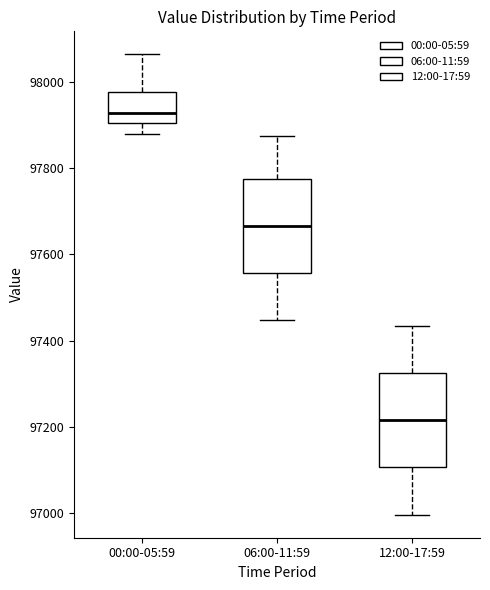

Reading left to right, transcribe this box plot: for each box, give where its median line is, the range the box spans, and where its two whiskers end, as read against the y-axis. The values are not printed on the chart, so give them approximately, as read against the axis.

00:00-05:59: median 97920, box 97900 to 97980, whiskers 97880 to 98060
06:00-11:59: median 97660, box 97560 to 97780, whiskers 97440 to 97880
12:00-17:59: median 97220, box 97100 to 97320, whiskers 97000 to 97440